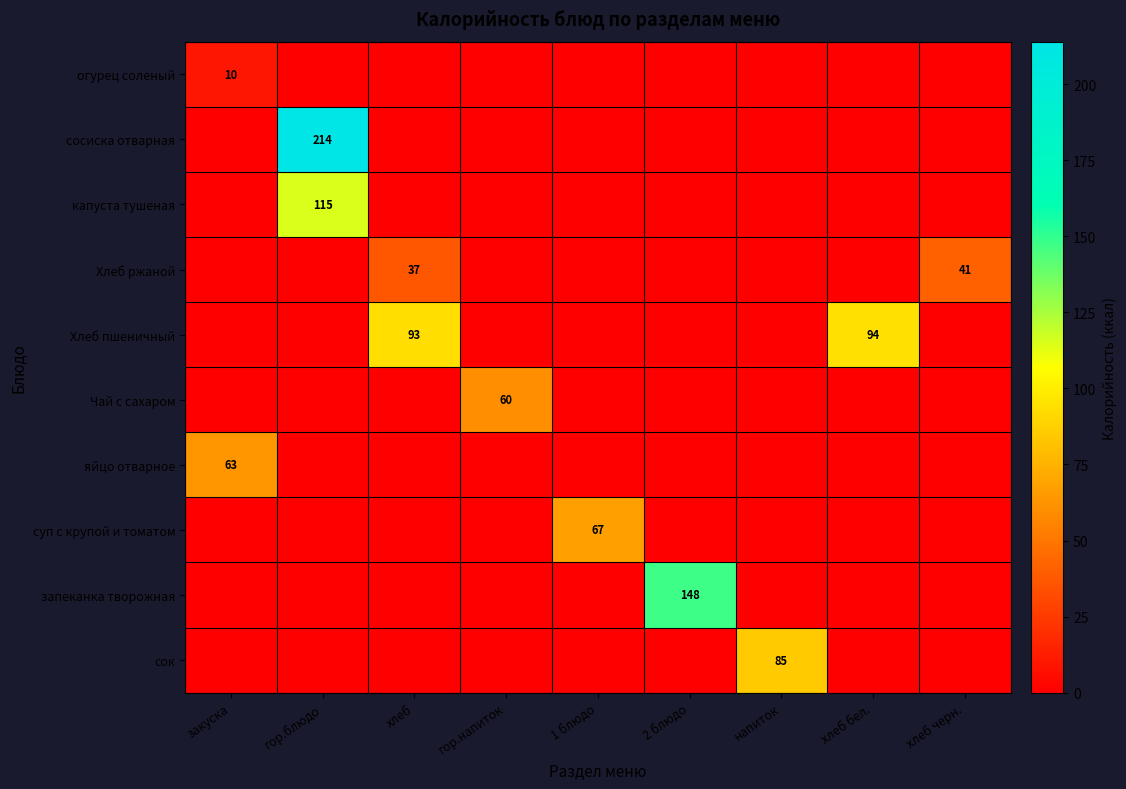

At how many categories does at least one series exceed 31?

9